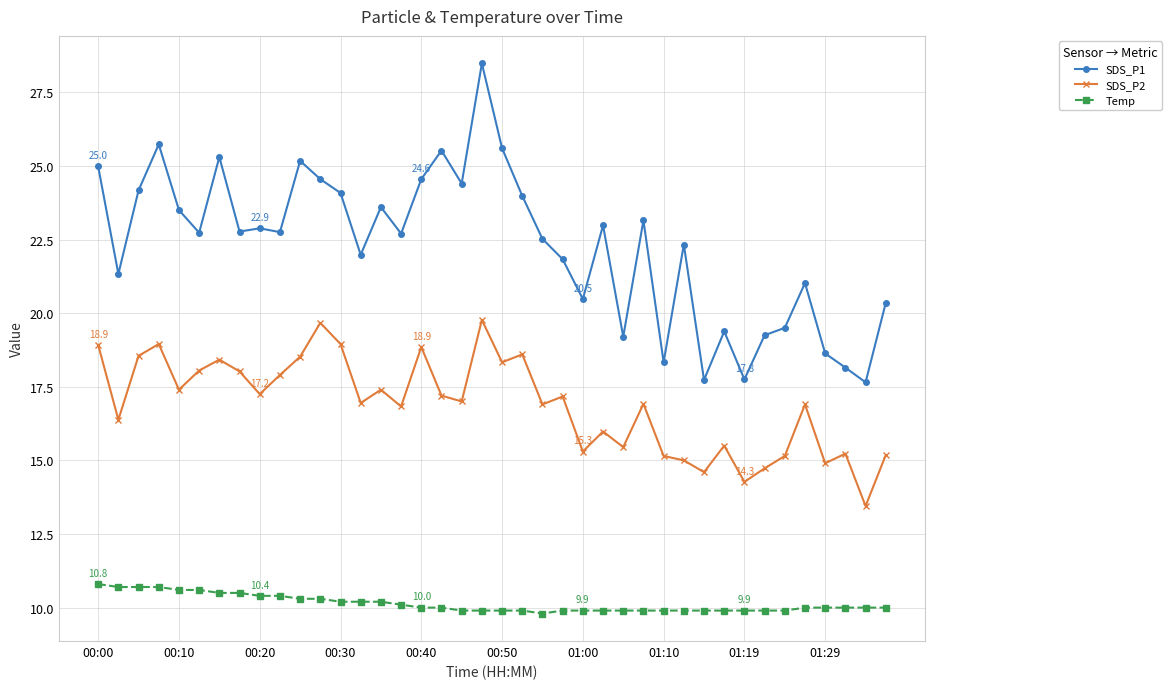

What is the difference between the maximum and minimum values in the Temp series?

1.0